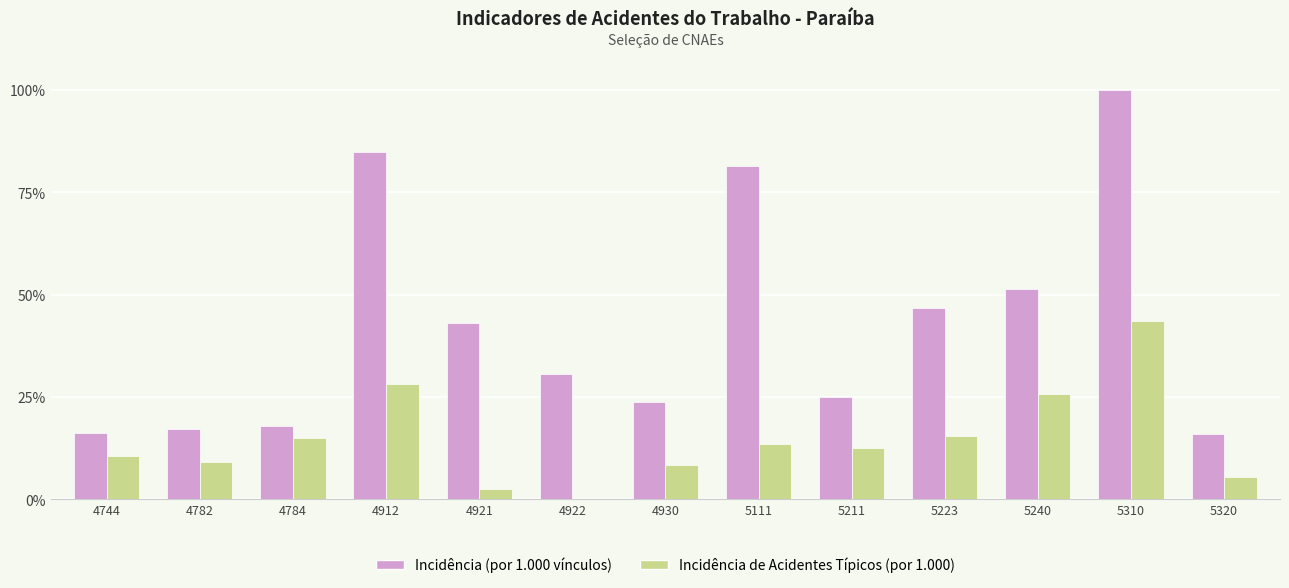

What is the difference between the Incidência (por 1.000 vínculos) values at 5223 and 5111?

34.8